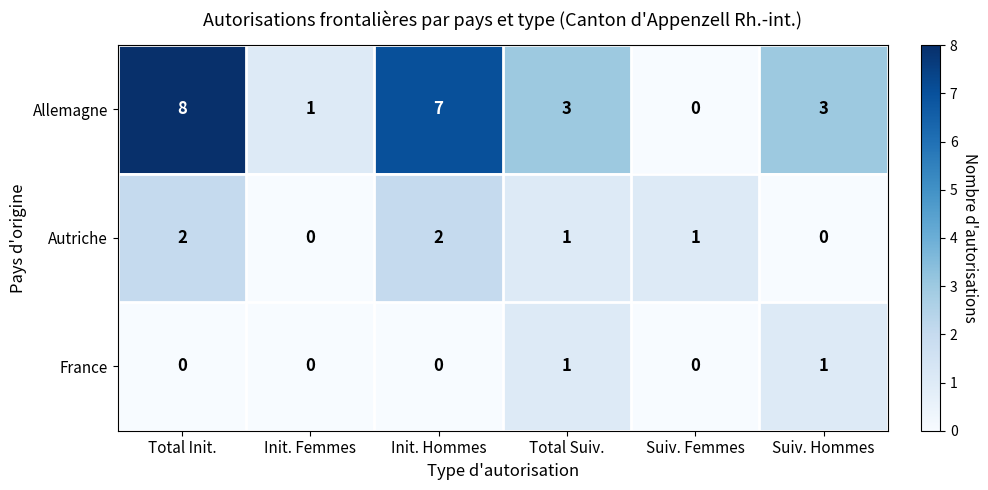

True or false: Allemagne has a value of 0 at Suiv. Femmes.

True